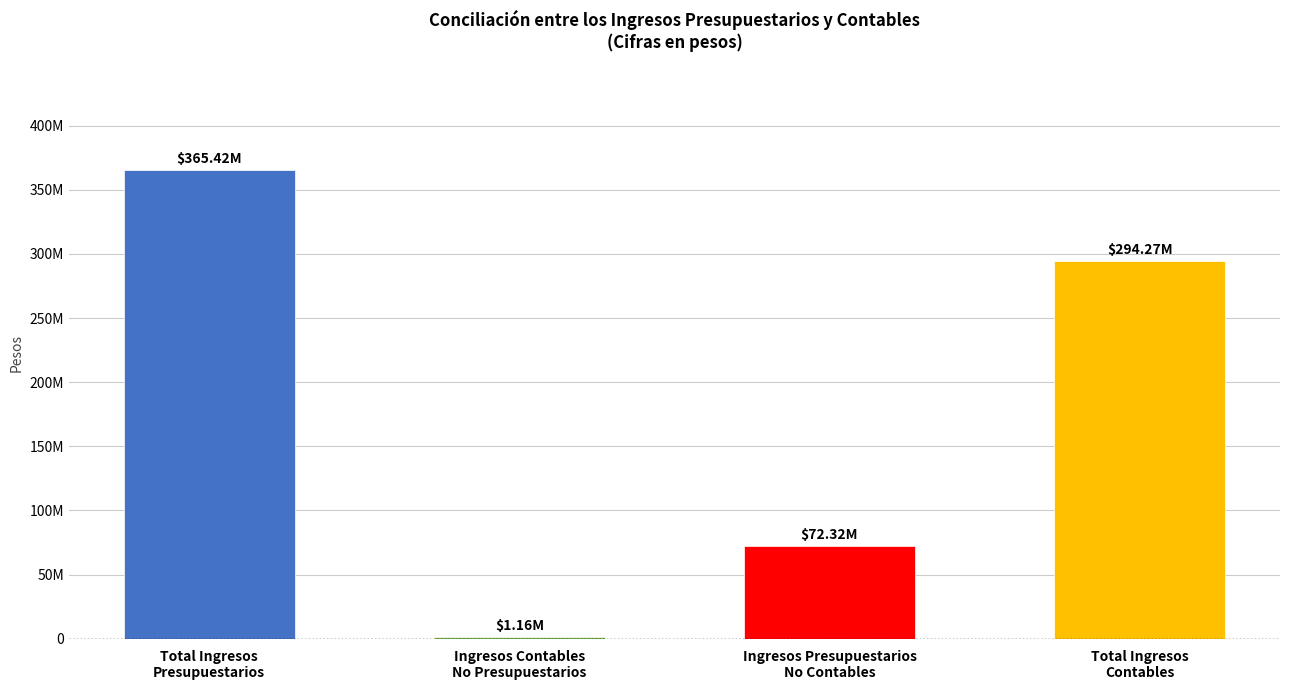

The chart shows a value of 72315498.2 at Ingresos Presupuestarios
No Contables. True or false?

True